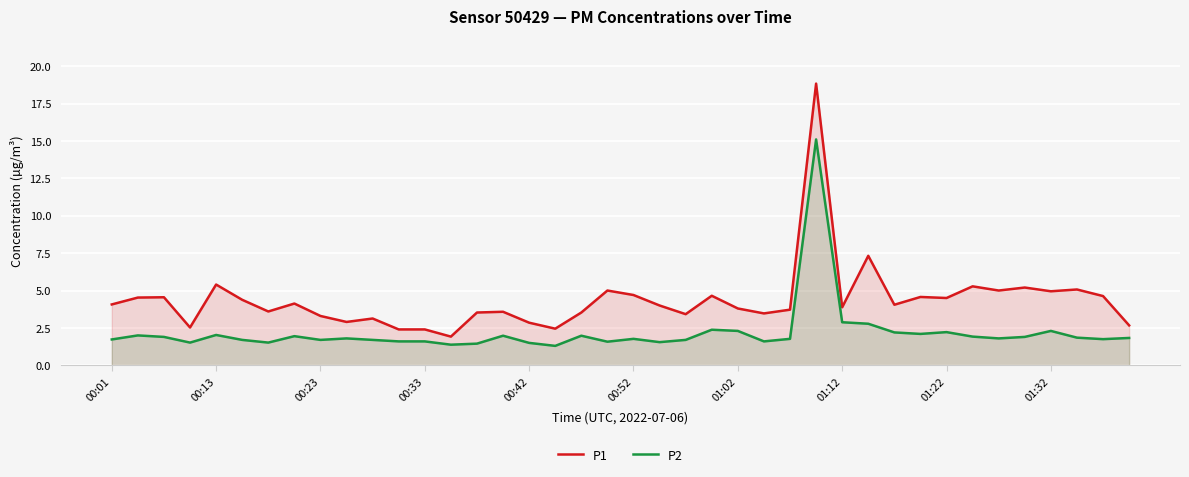

Which series has the widest spread of values?

P1